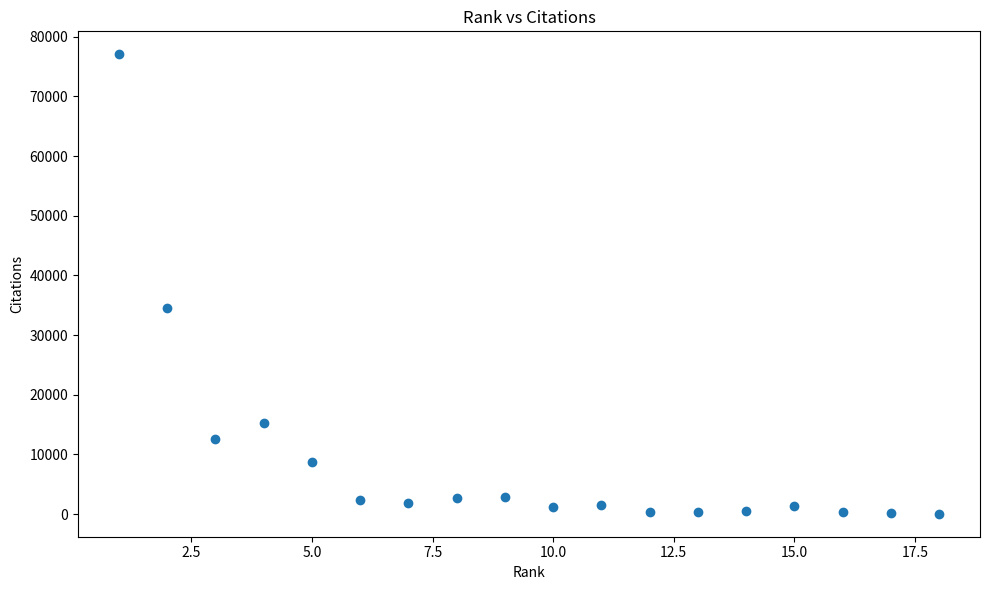

What Y value in the scatter plot is closest to 38549?

34561